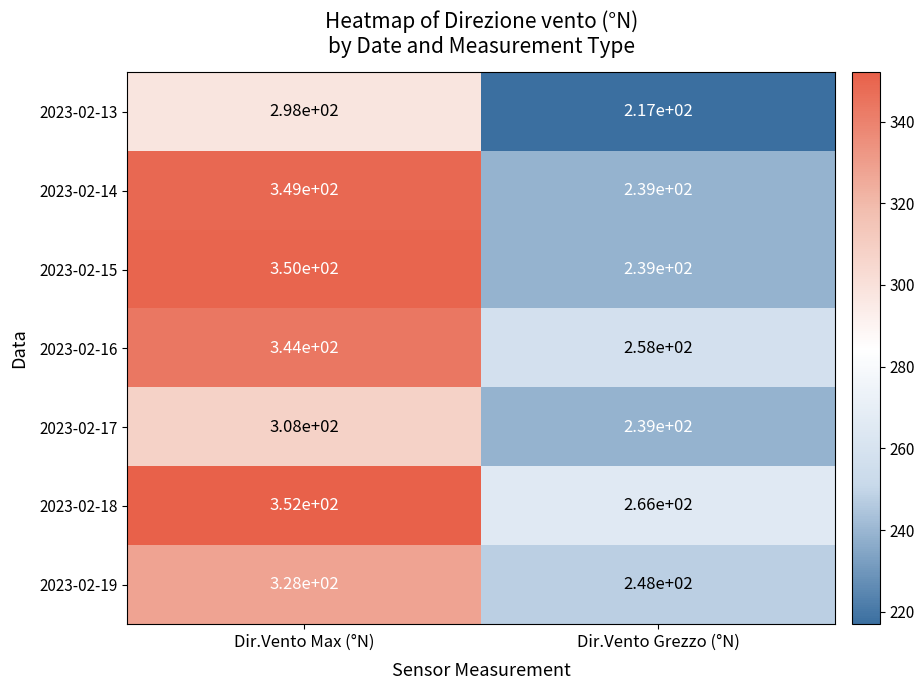

What is the total value across all series at Dir.Vento Max (°N)?

2329